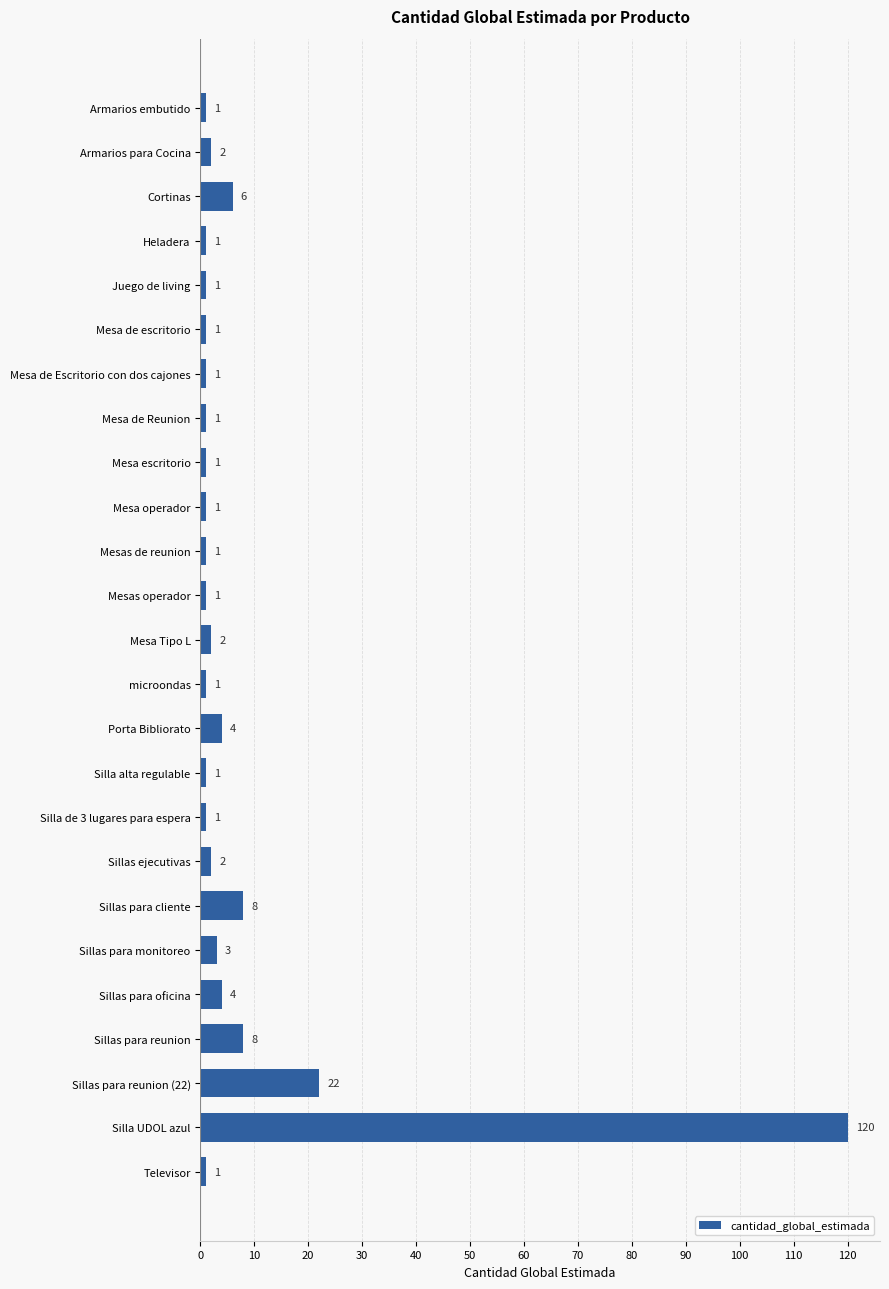

Where is the data nearest to the value 60?

Sillas para reunion (22)